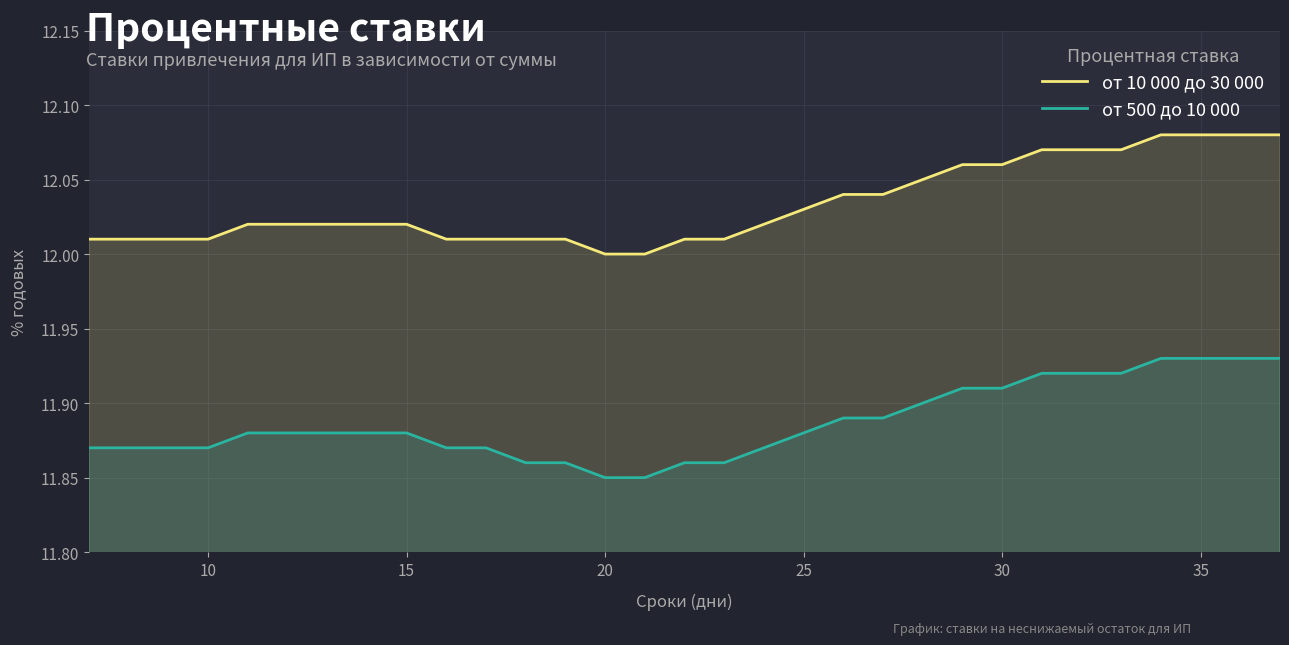

The value of от 10 000 до 30 000 at 10 is 3.6. True or false?

False